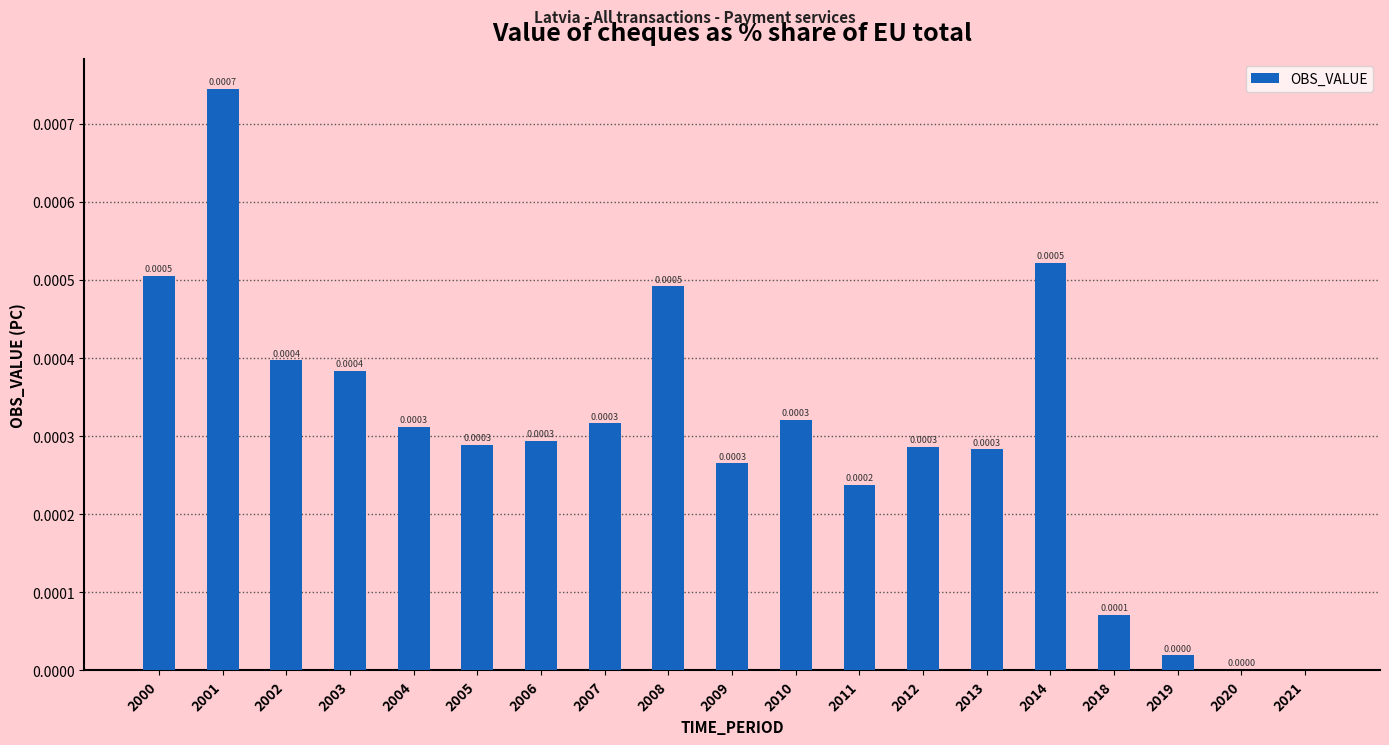

Which has a higher value, 2008 or 2019?

2008